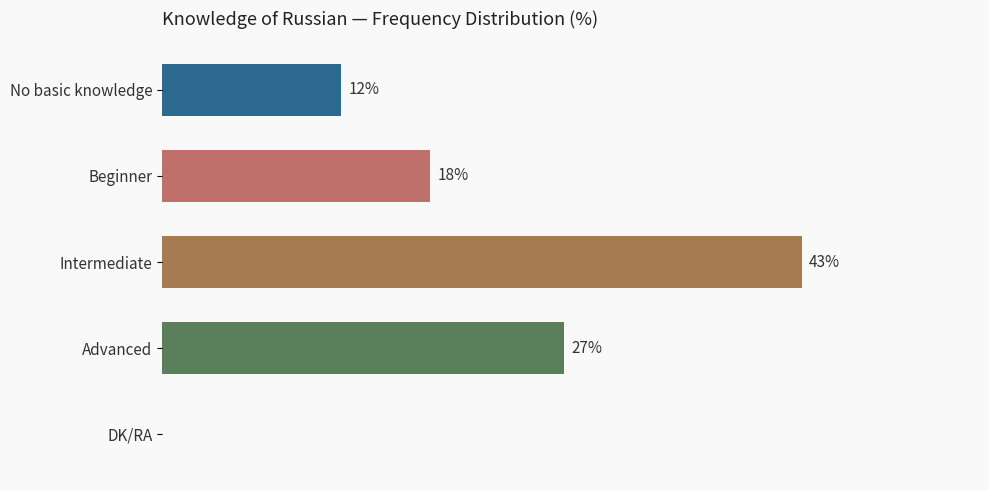

Where is the data nearest to the value 21?

Beginner